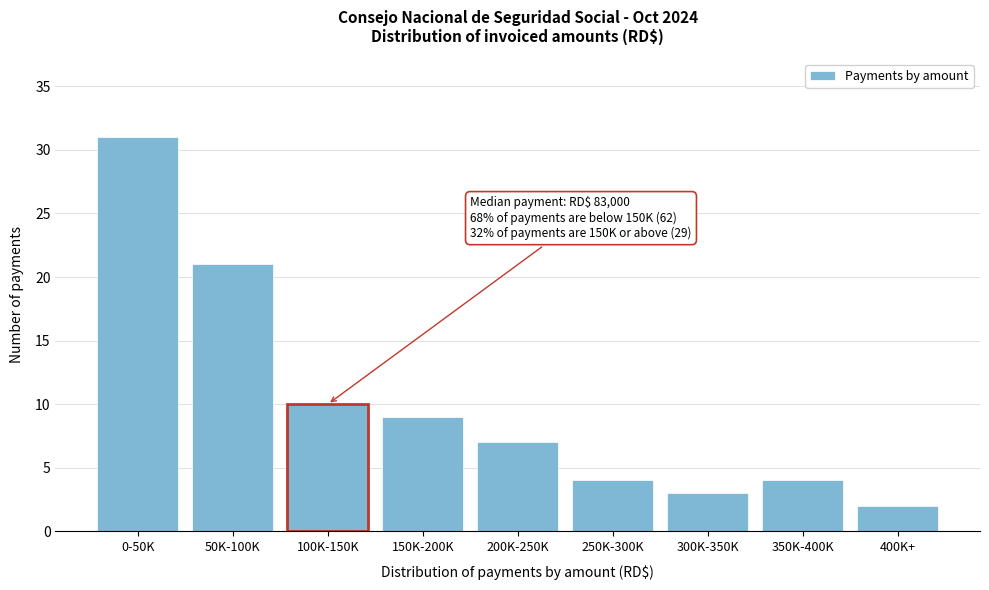

Reading right to left, list all the values displayed in this chart.

2	4	3	4	7	9	10	21	31